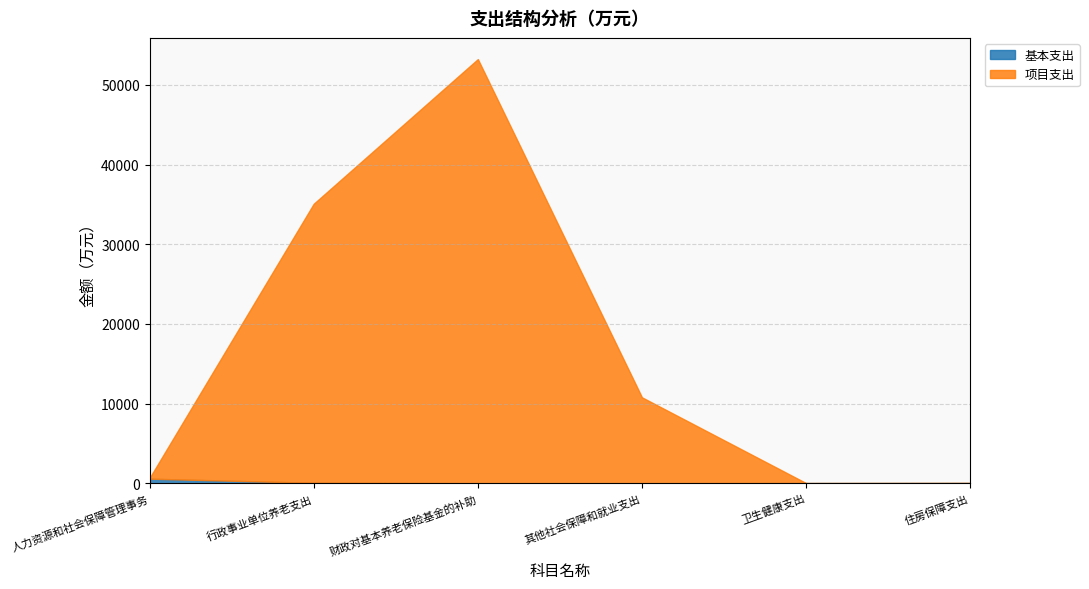

What is the value of the 项目支出 point at the 4th from the left?

10784.0